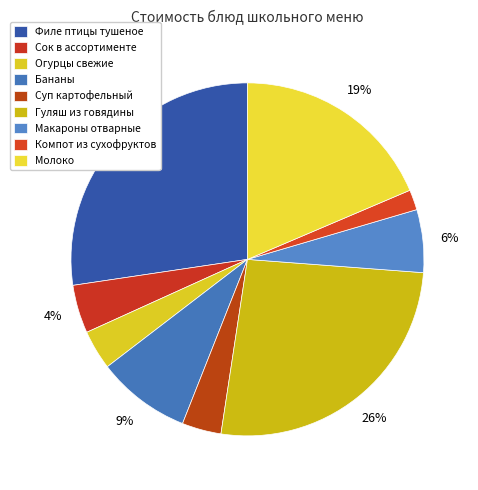

Rank the categories by value from highest to lowest.

Филе птицы тушеное, Гуляш из говядины, Молоко, Бананы, Макароны отварные, Сок в ассортименте, Огурцы свежие, Суп картофельный, Компот из сухофруктов